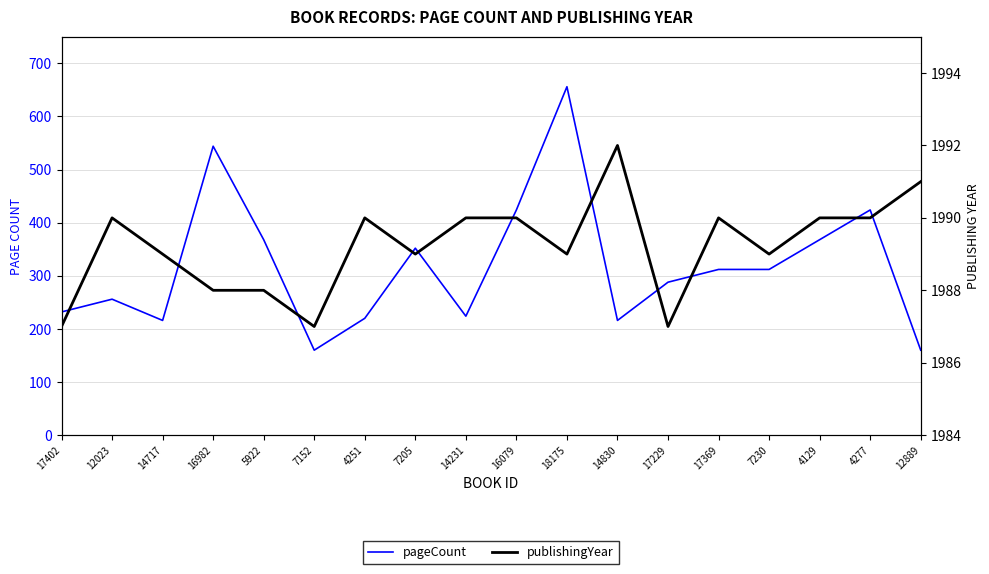

Which has a higher value, 17369 or 14231?

17369